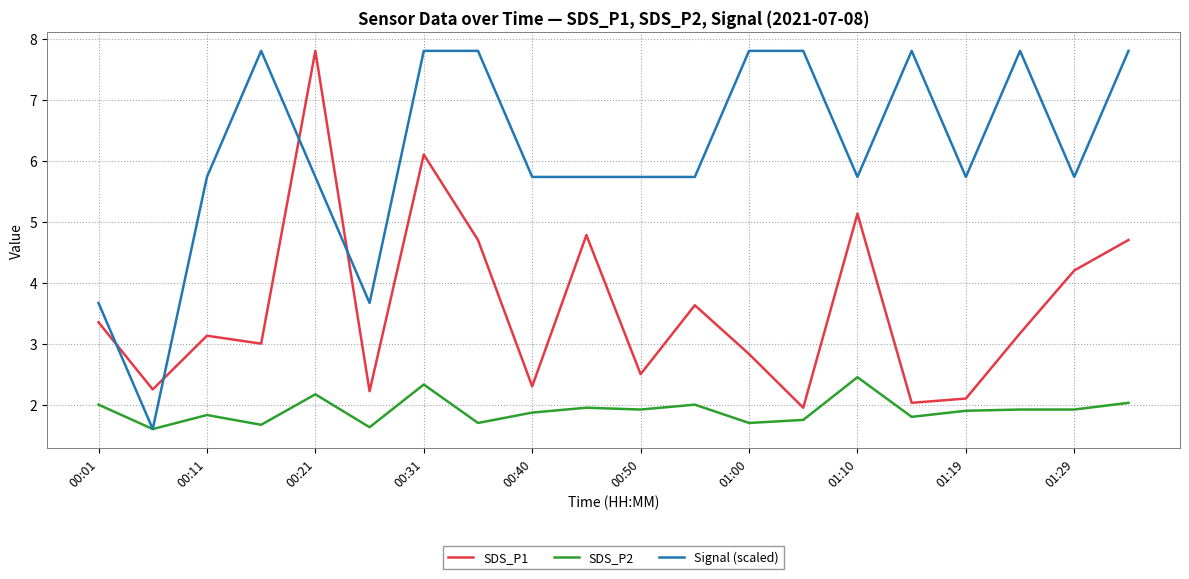

What is the maximum value for SDS_P1?

7.8